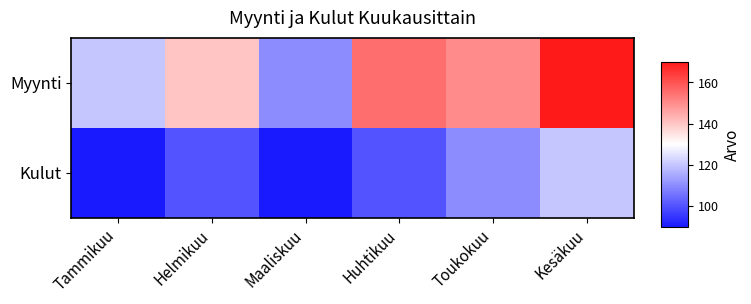

Reading right to left, extract all data points from this chart.

Myynti: Kesäkuu=170	Toukokuu=150	Huhtikuu=155	Maaliskuu=110	Helmikuu=140	Tammikuu=120
Kulut: Kesäkuu=120	Toukokuu=110	Huhtikuu=100	Maaliskuu=90	Helmikuu=100	Tammikuu=90